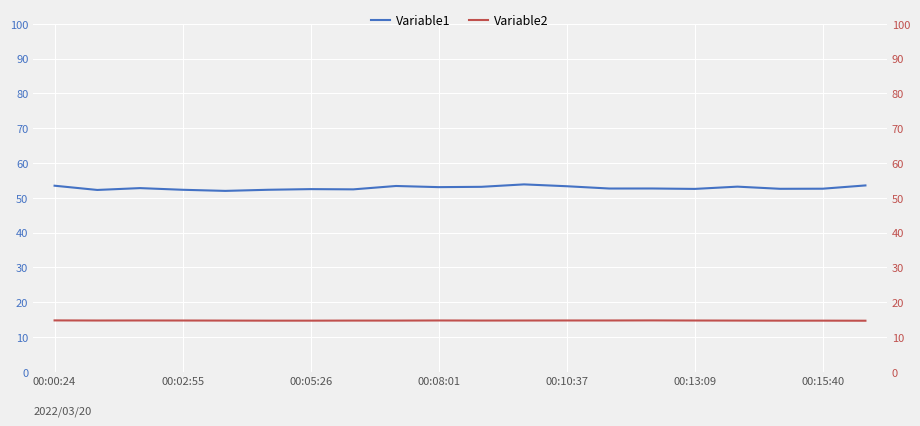

What is the average value of the Variable2 series?

14.7